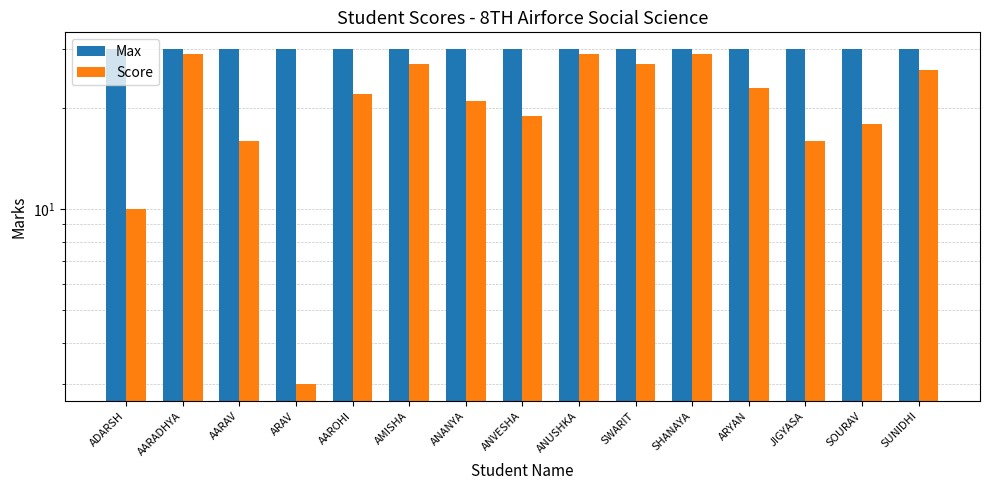

True or false: Score has a value of 16 at JIGYASA.

True